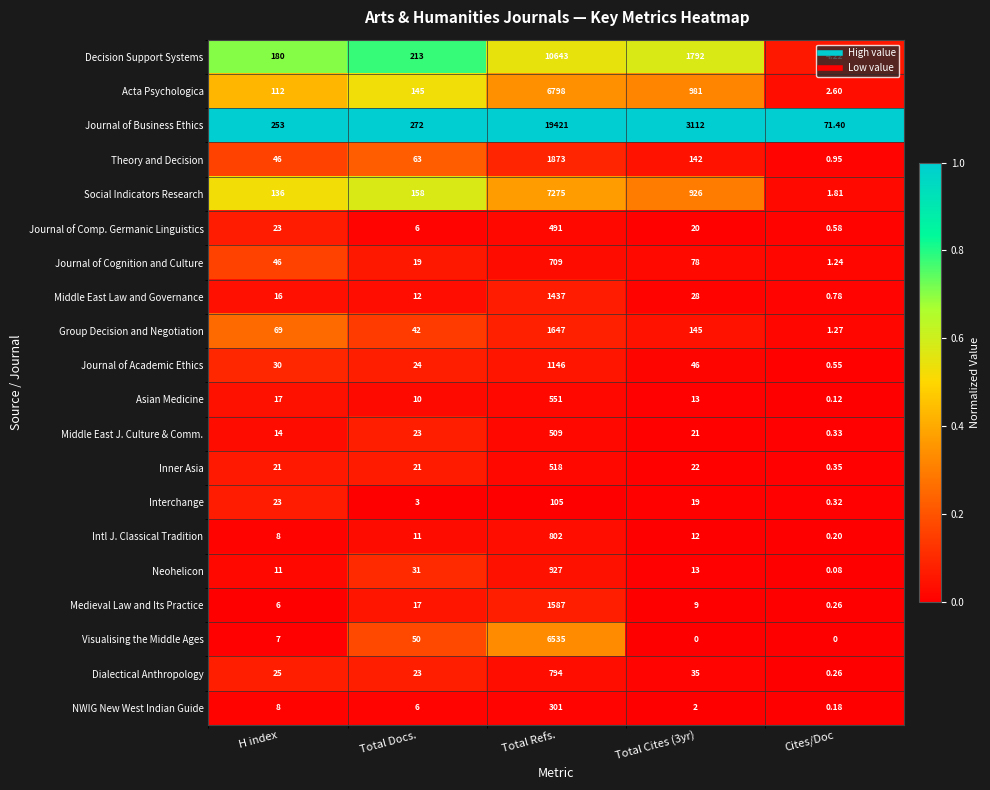

Rank the series by their maximum value, from highest to lowest.

Journal of Business Ethics, Decision Support Systems, Social Indicators Research, Acta Psychologica, Visualising the Middle Ages, Theory and Decision, Group Decision and Negotiation, Medieval Law and Its Practice, Middle East Law and Governance, Journal of Academic Ethics, Neohelicon, Intl J. Classical Tradition, Dialectical Anthropology, Journal of Cognition and Culture, Asian Medicine, Inner Asia, Middle East J. Culture & Comm., Journal of Comp. Germanic Linguistics, NWIG New West Indian Guide, Interchange